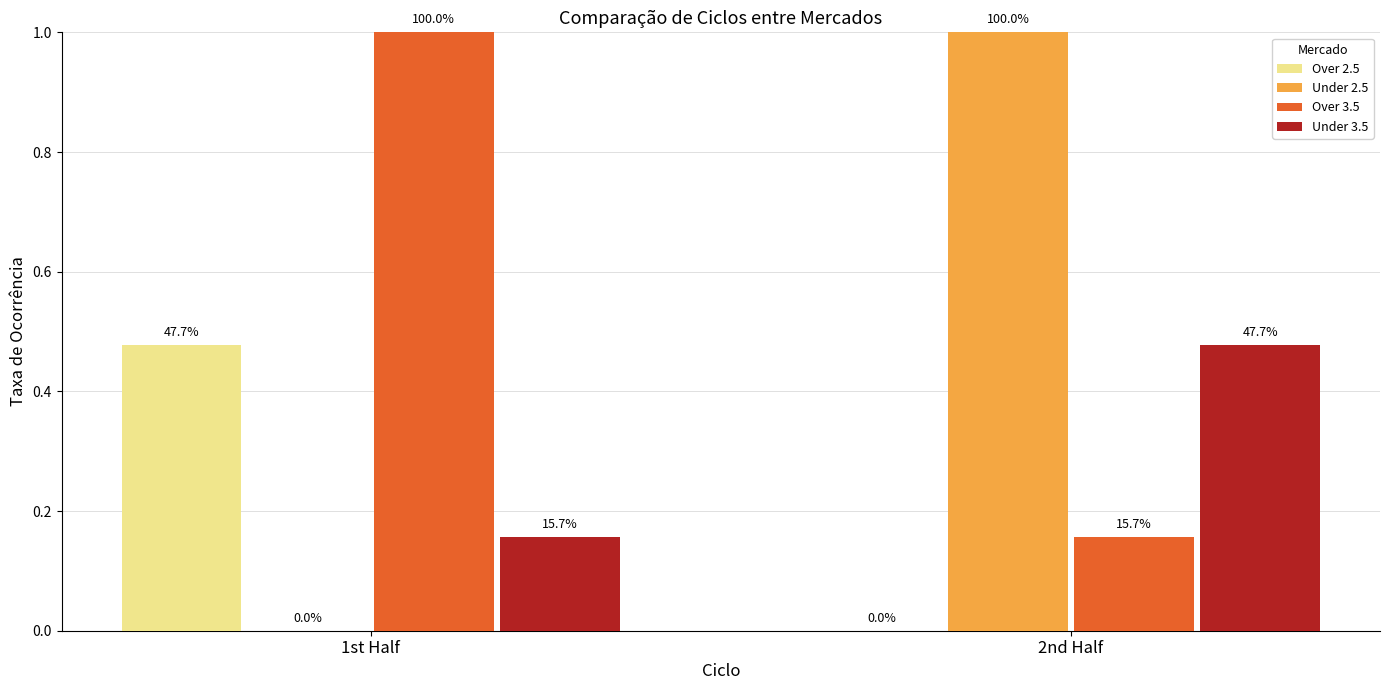

Which series has the widest spread of values?

Under 2.5